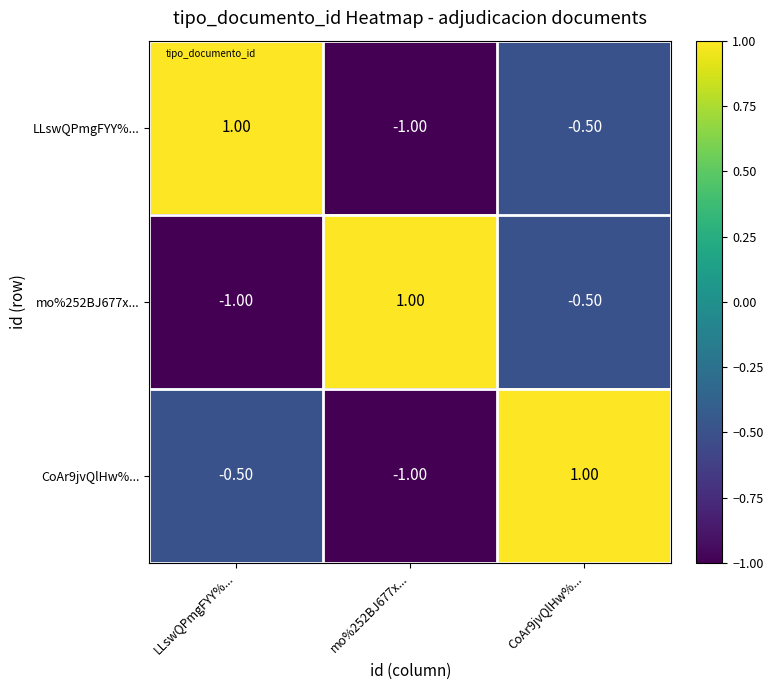

Rank the categories by CoAr9jvQlHw%... value from lowest to highest.

mo%252BJ677x..., LLswQPmgFYY%..., CoAr9jvQlHw%...